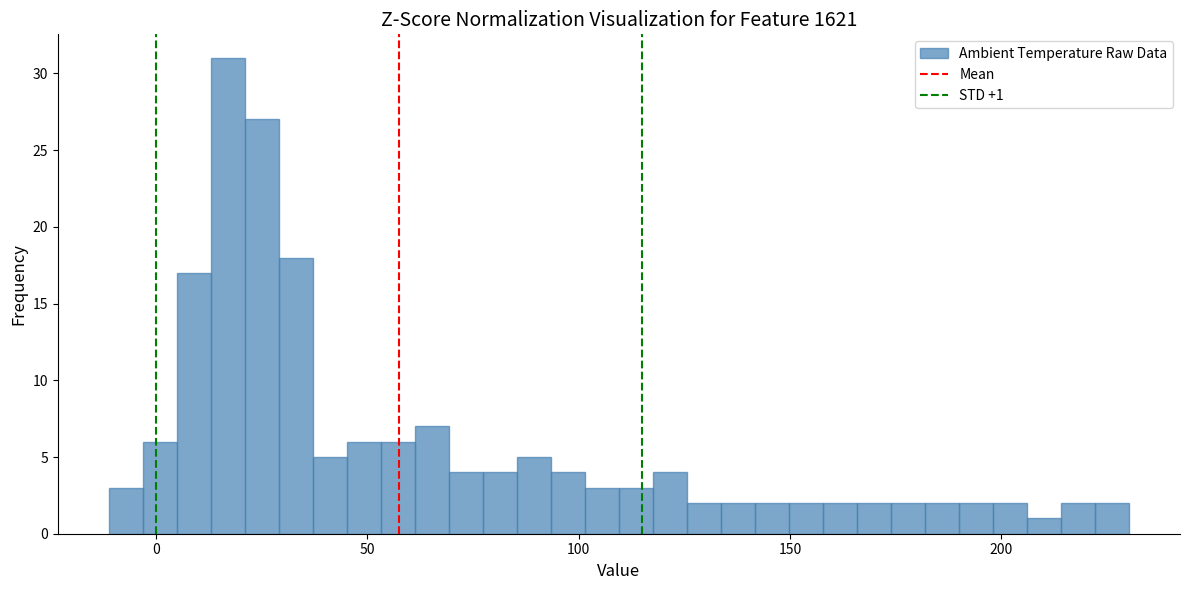

Around what value on the x-axis is the tallest bar? Give the approximate position of its centre, as read against the axis.

15